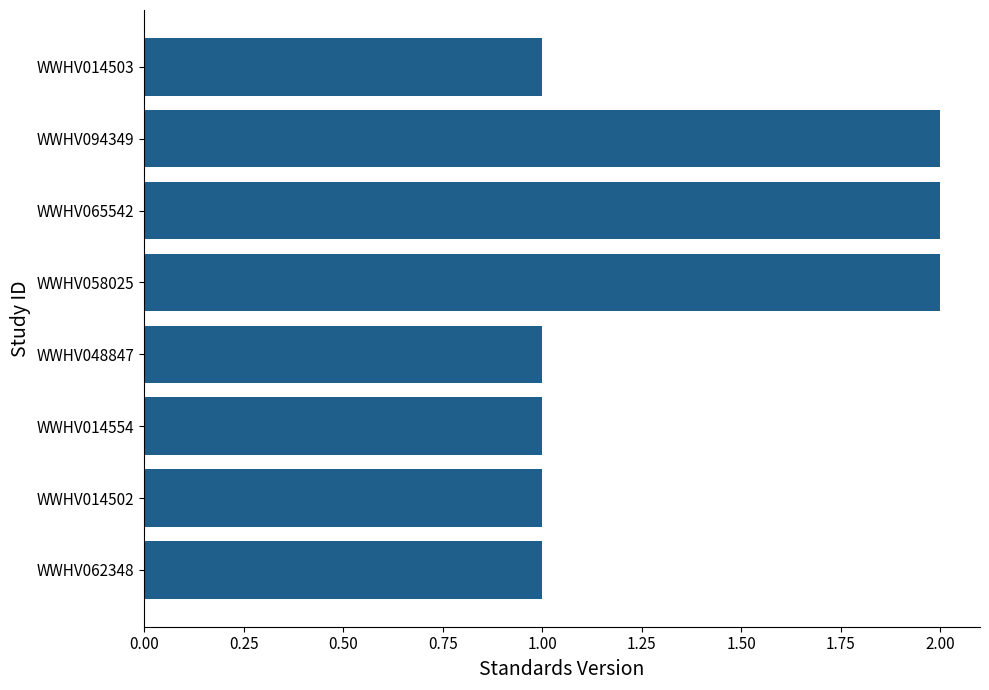

What is the maximum value shown in the chart?

2